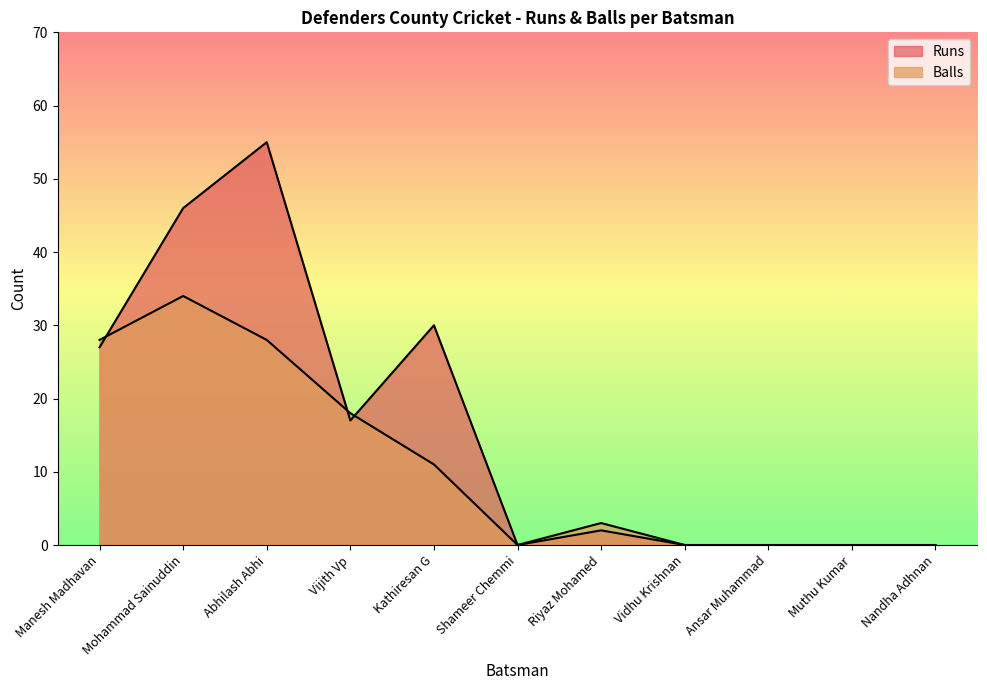

At which category does Runs reach its first local peak?

Abhilash Abhi